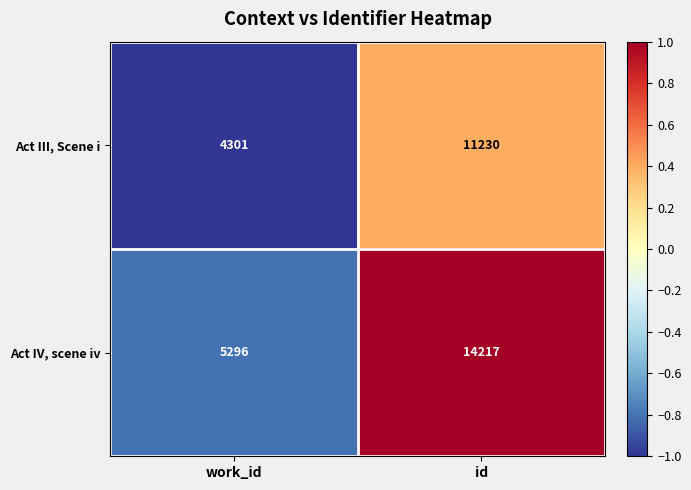

The value of Act III, Scene i at id is 11230. True or false?

True